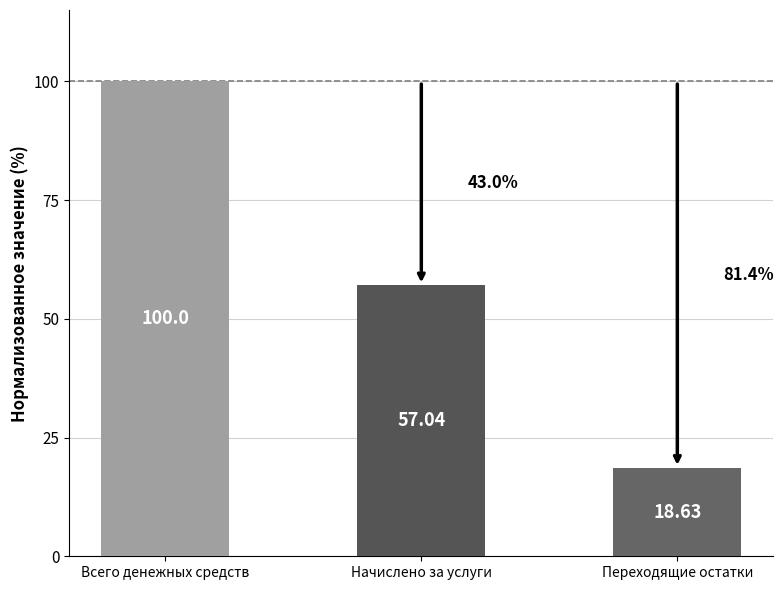

How many bars are there in total?

3